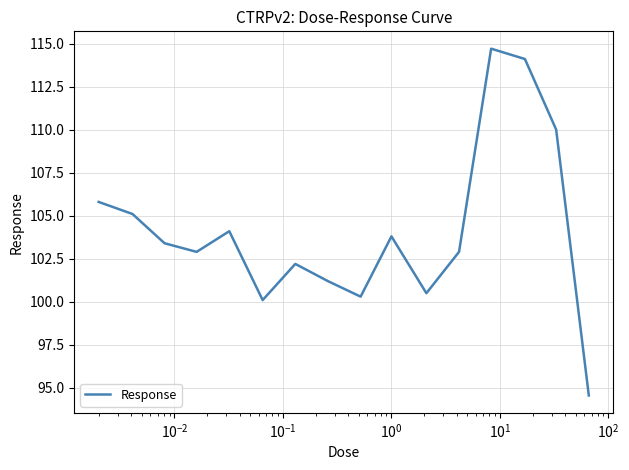

What is the difference between the maximum and minimum values?

20.1